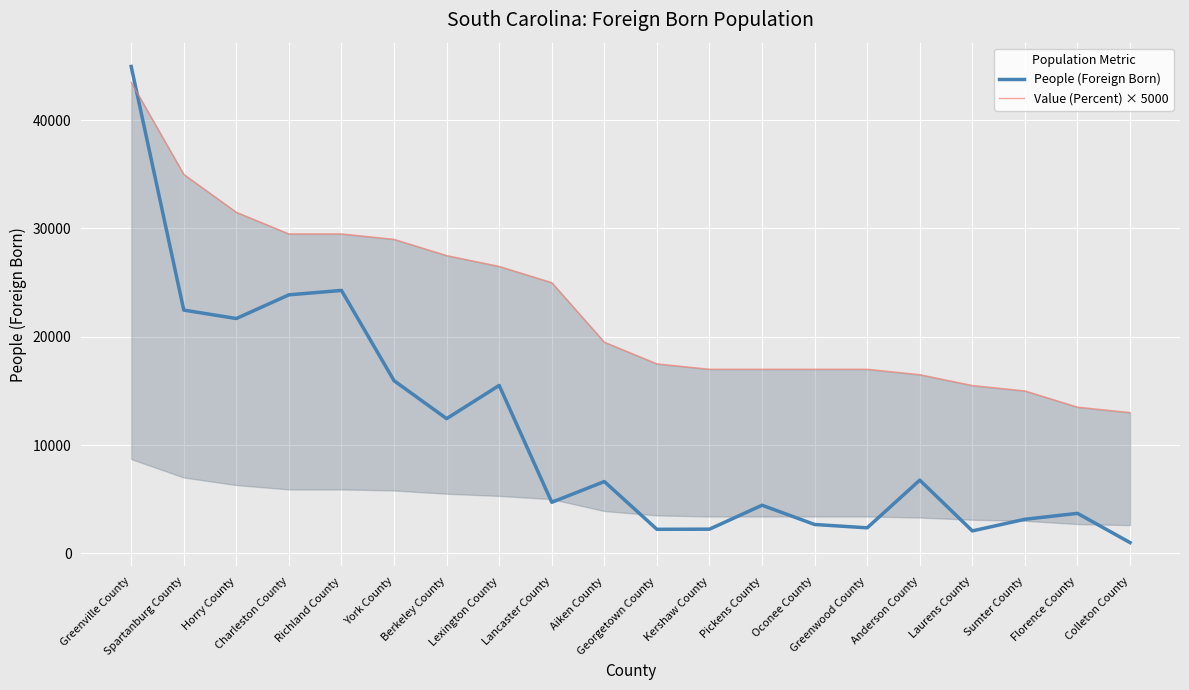

The People (Foreign Born) series shows 6049 at Lexington County. True or false?

False